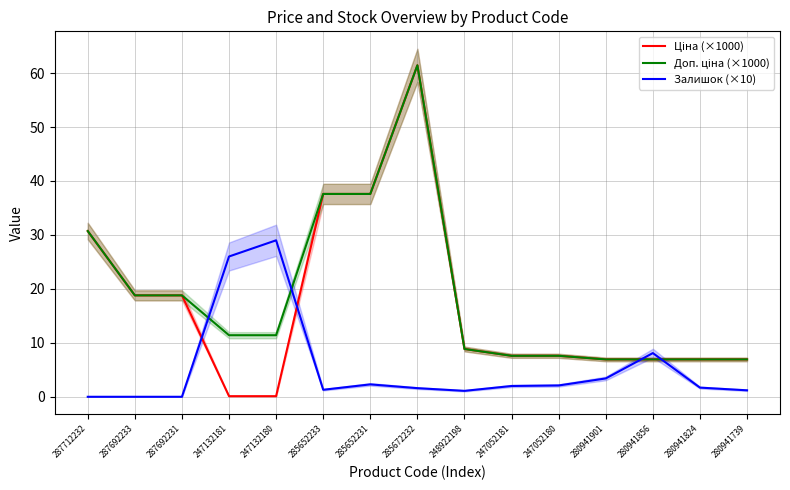

What is the value of the Ціна (×1000) point at the 8th from the left?

61.4